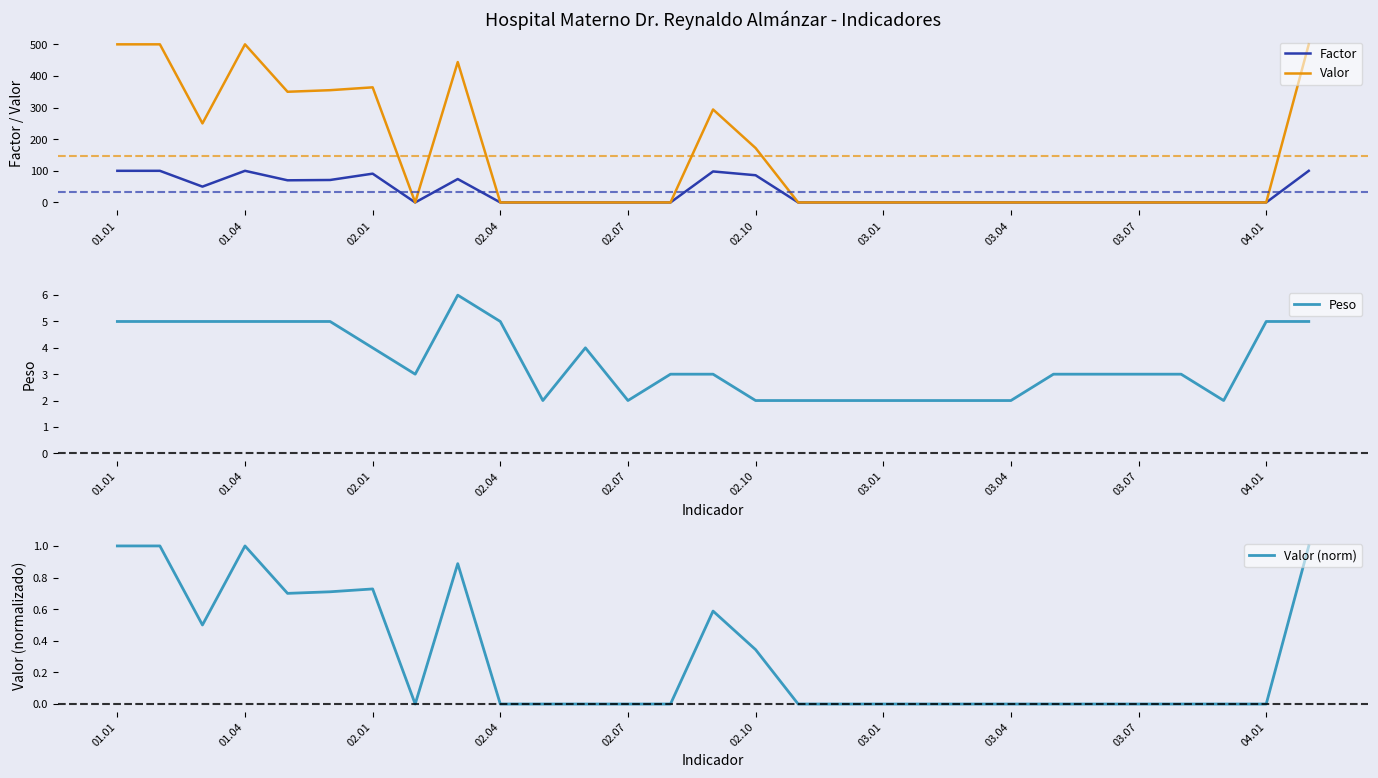

What is the maximum value shown in the chart?

500.0